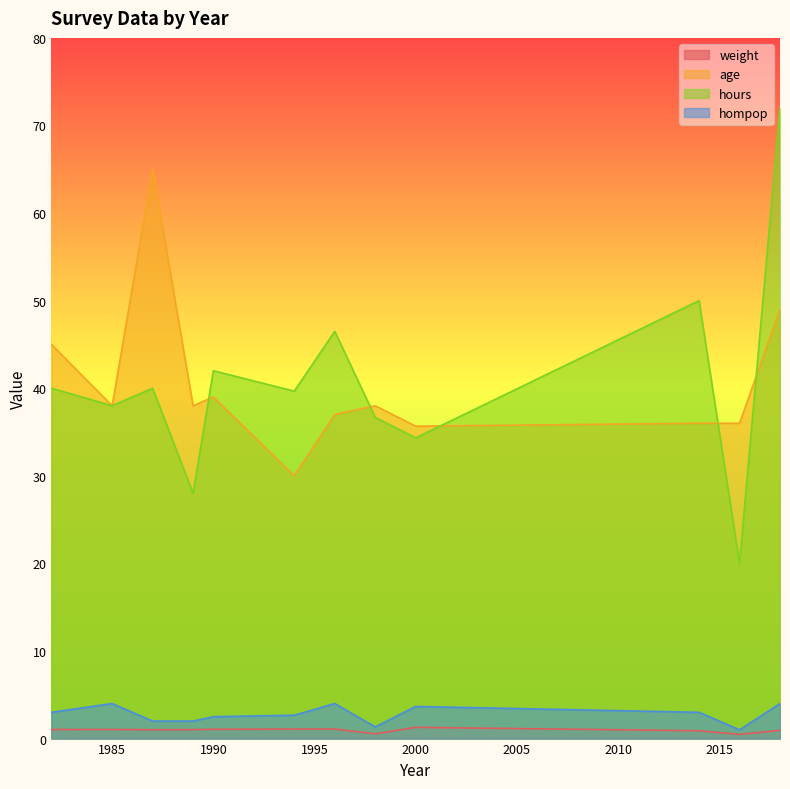

At which label does hours reach its minimum?

2016